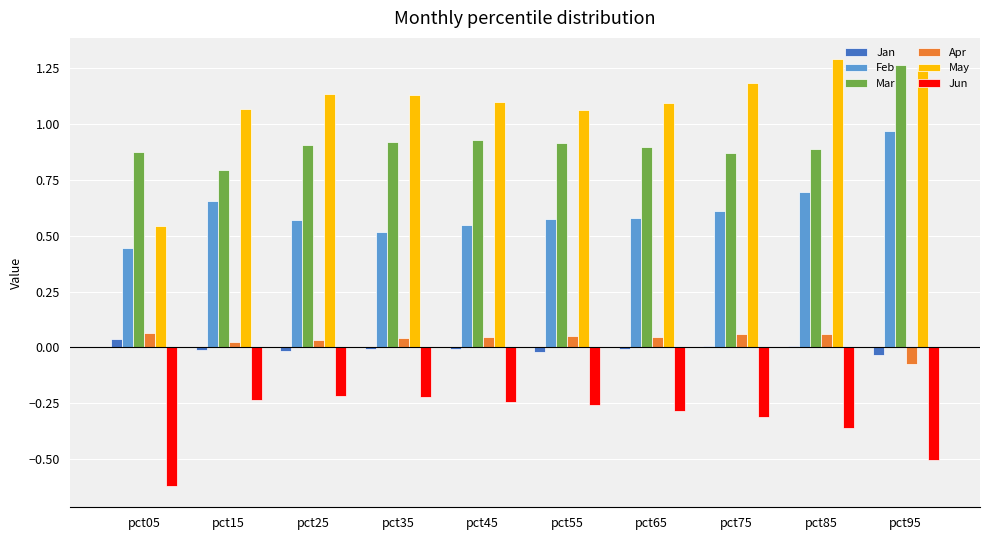

Is the value of Apr at pct95 greater than the value of May at pct75?

No